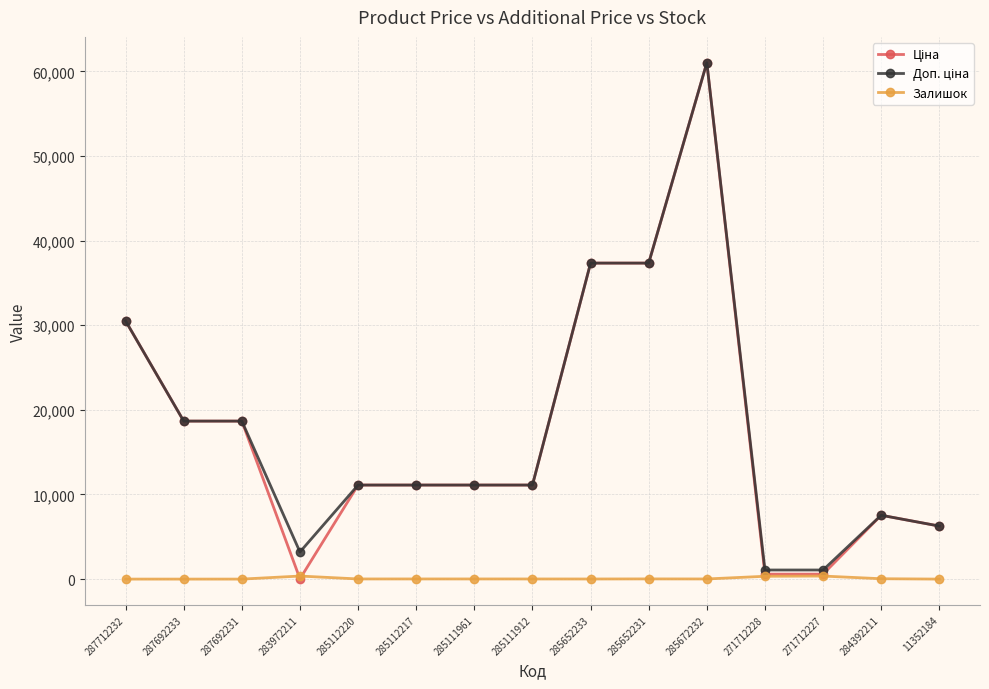

What is the total value across all series at 285652233?

74698.0